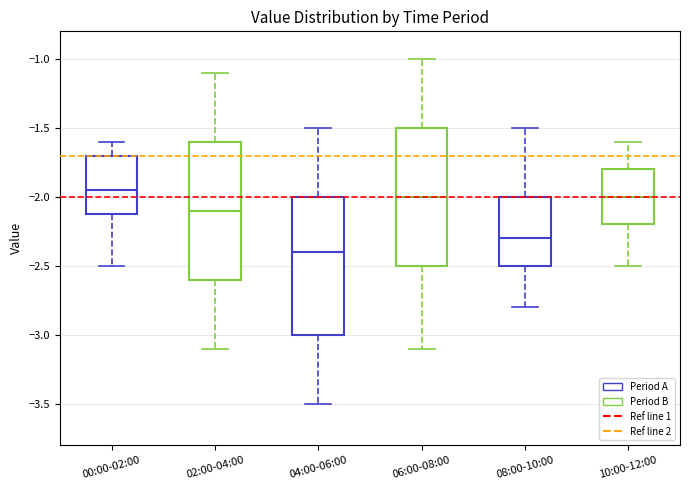

Where does the median line of the box for 04:00-06:00 sit on the y-axis? The values are not printed on the chart, so give them approximately, as read against the axis.

-2.40